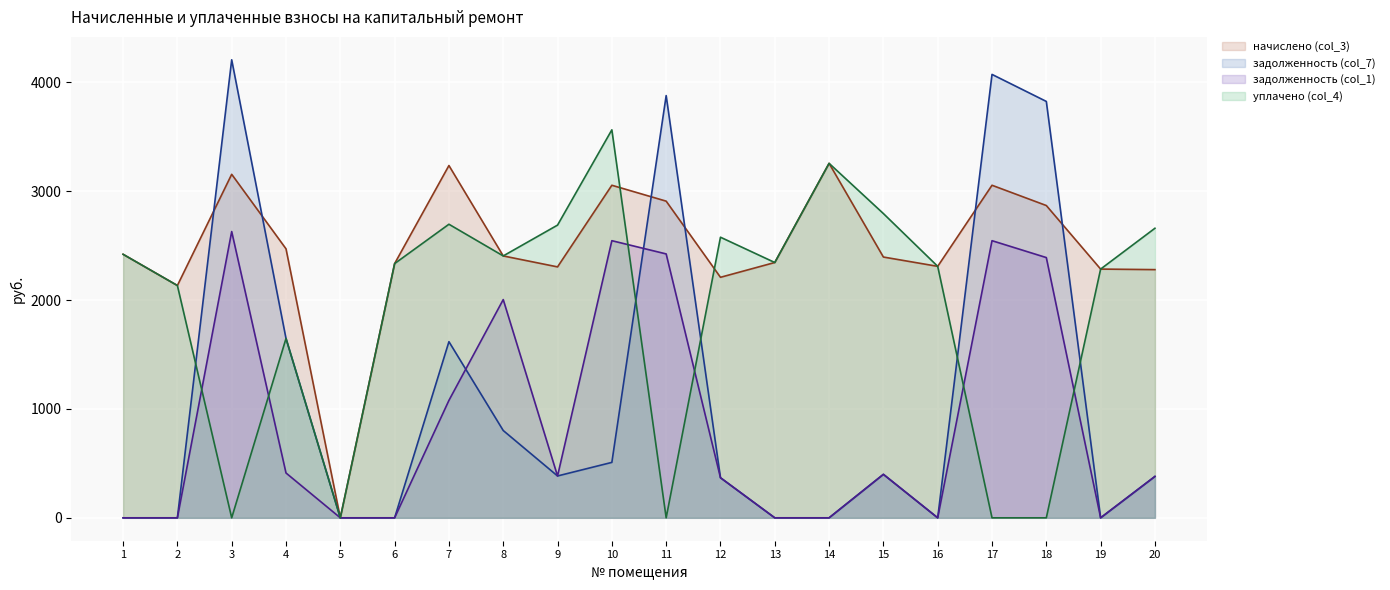

What is the greatest value displayed?

4208.4